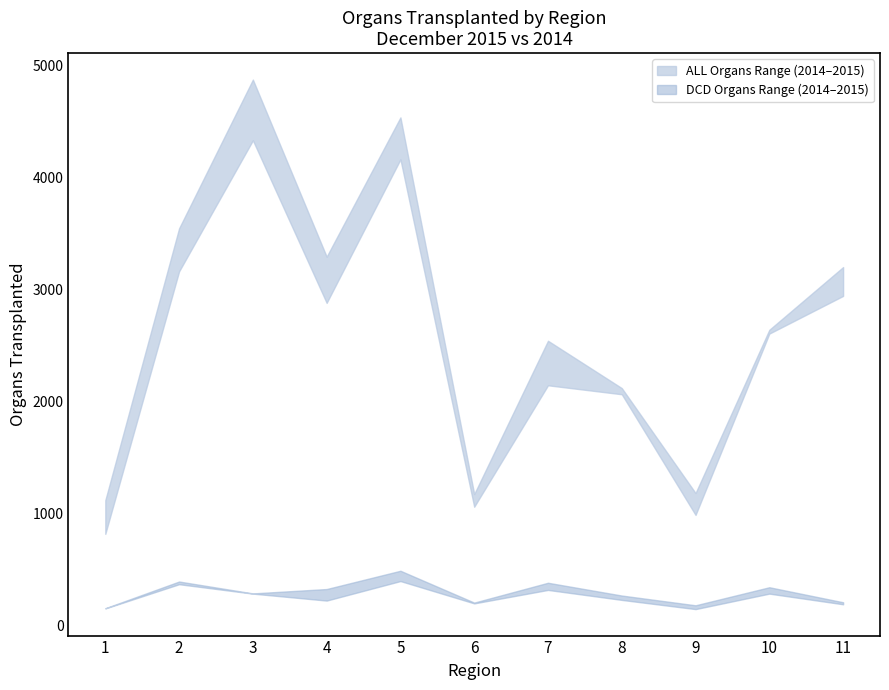

The ALL 2015 series shows 1344 at 10. True or false?

False